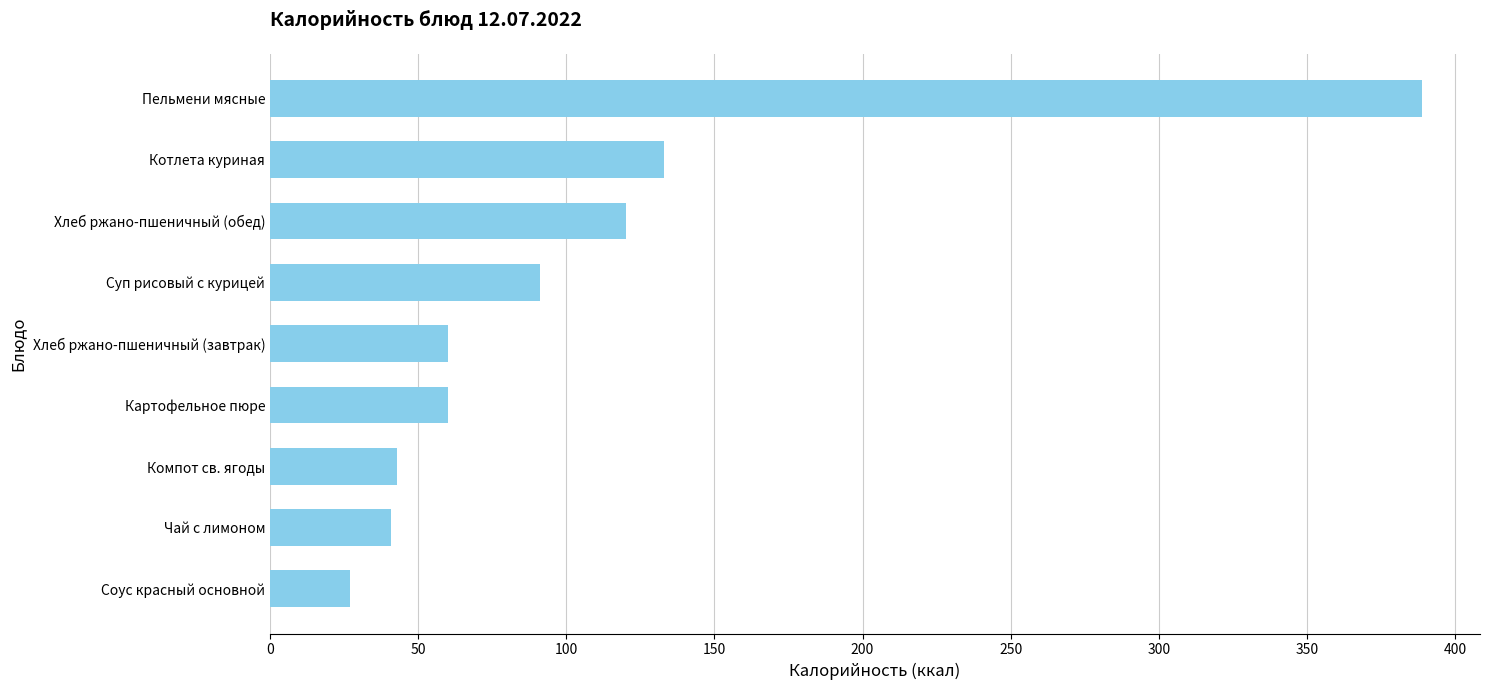

Reading top to bottom, what are all the values shown in this chart?

Пельмени мясные=389	Котлета куриная=133	Хлеб ржано-пшеничный (обед)=120	Суп рисовый с курицей=91	Хлеб ржано-пшеничный (завтрак)=60	Картофельное пюре=60	Компот св. ягоды=43	Чай с лимоном=41	Соус красный основной=27